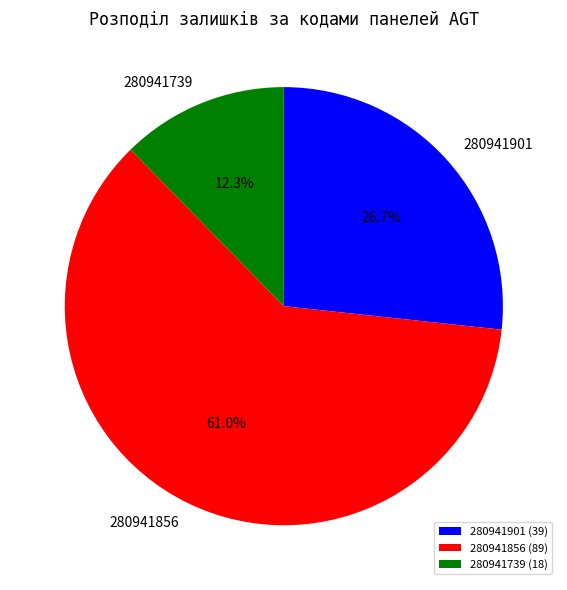

To the nearest percent, what is the average slice percentage?

33%